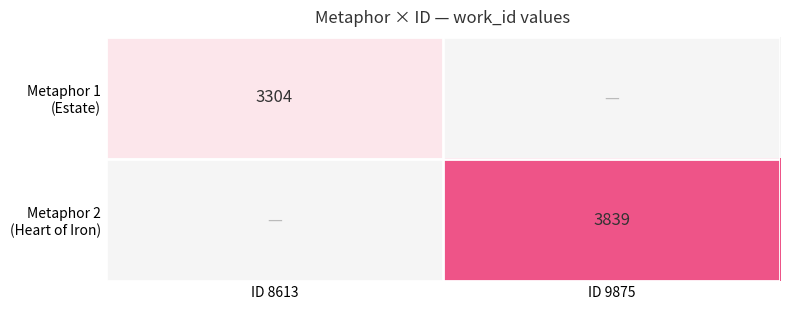

At which label is Metaphor 1 (Estate) closest to 3304?

ID 8613